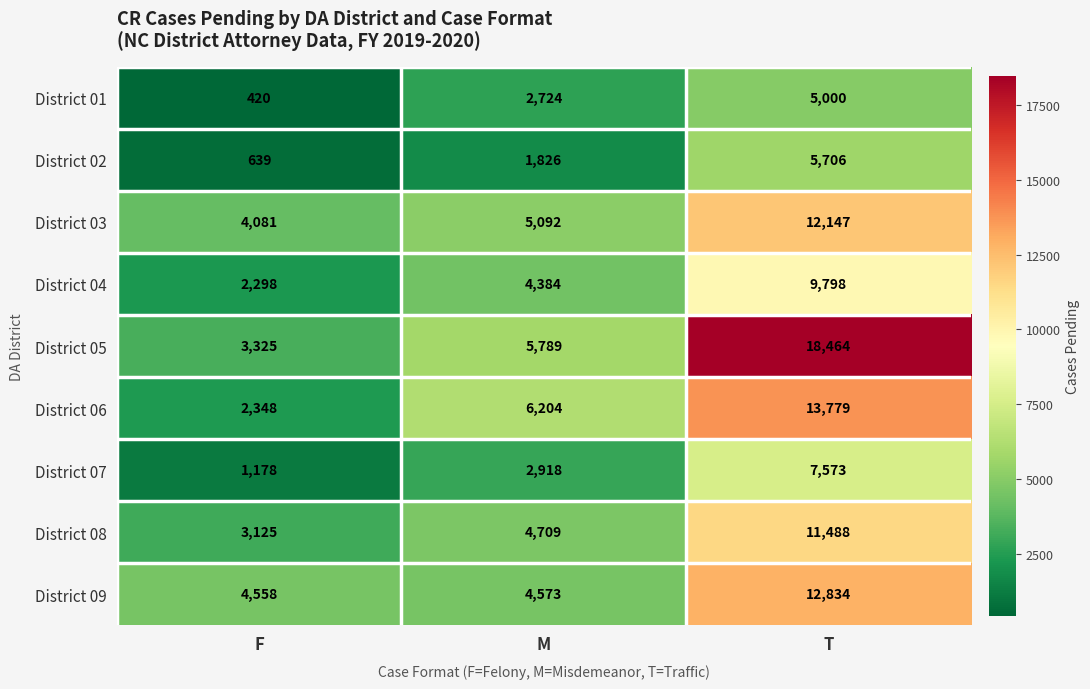

At how many categories does at least one series exceed 2135?

3